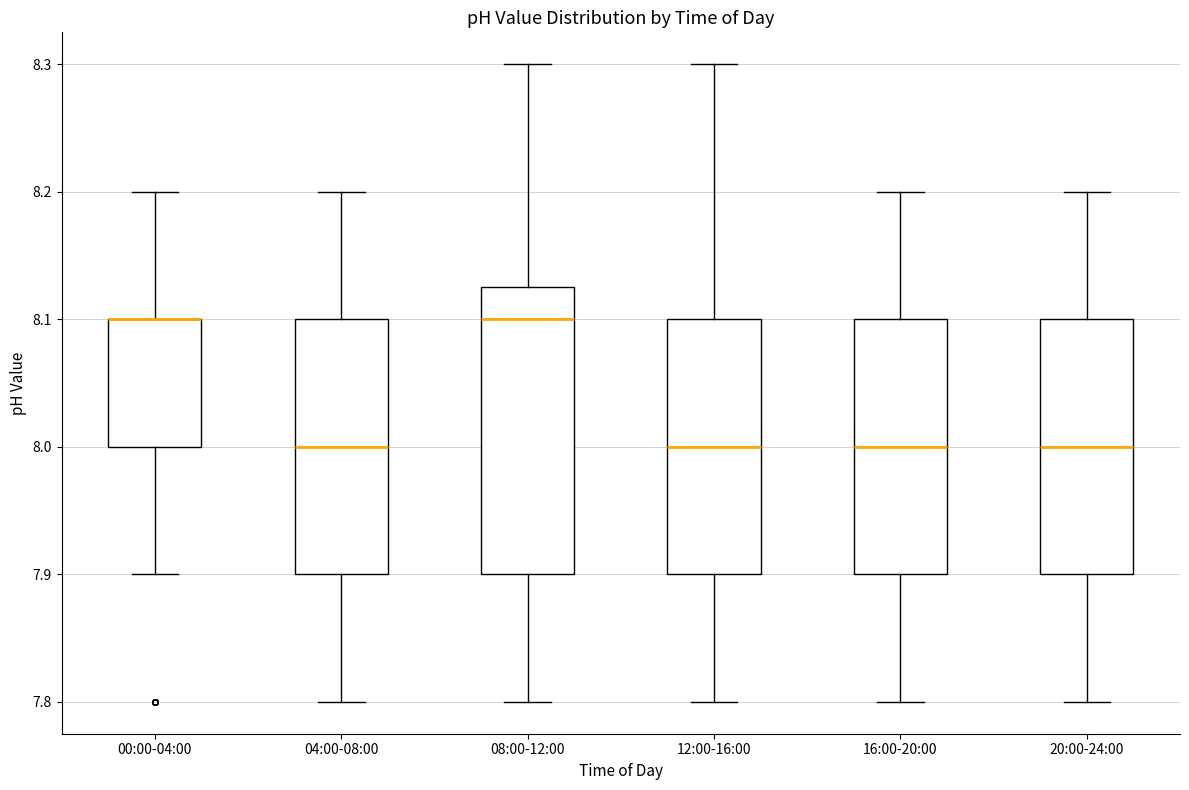

Where does the upper whisker of the box for 16:00-20:00 end on the y-axis? The values are not printed on the chart, so give them approximately, as read against the axis.

8.20